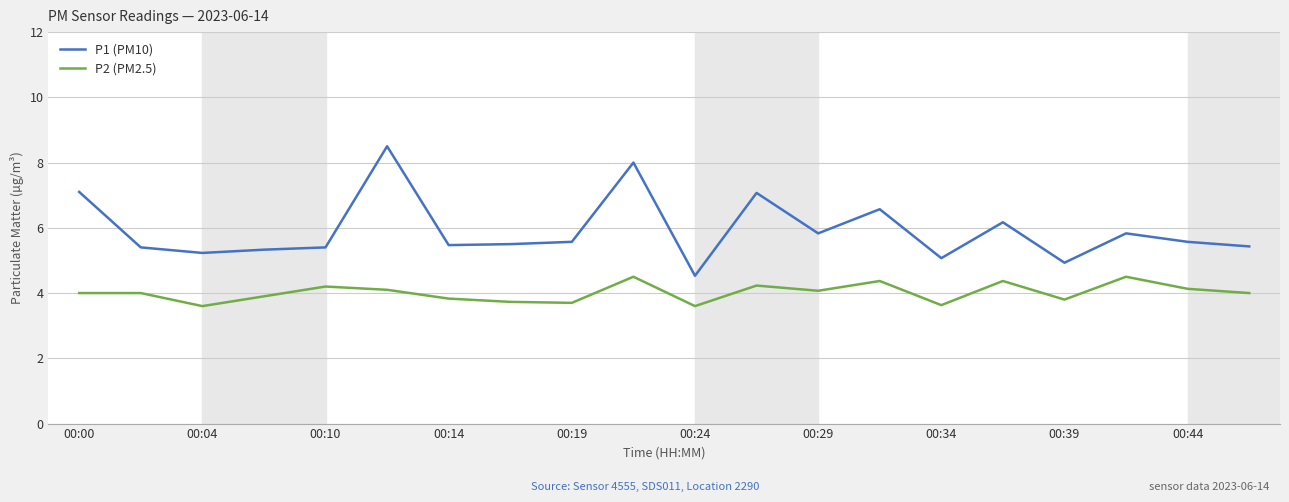

Which series has the largest range (max minus min)?

P1 (PM10)